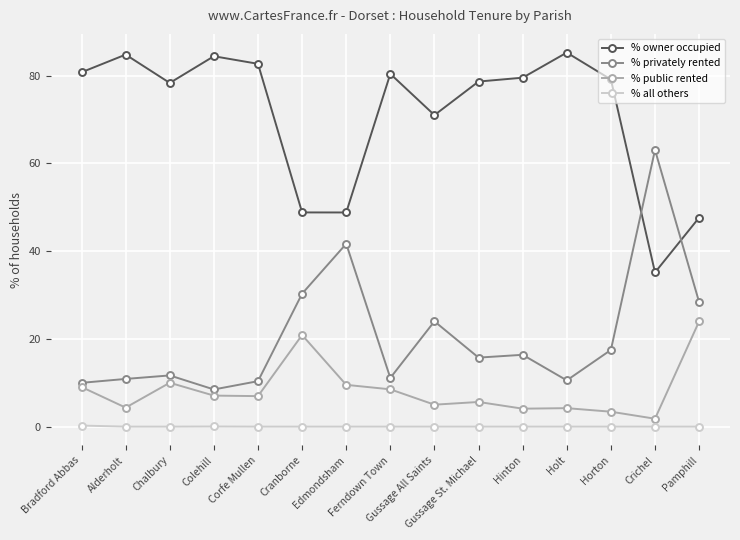

How many categories are shown in the chart?

15